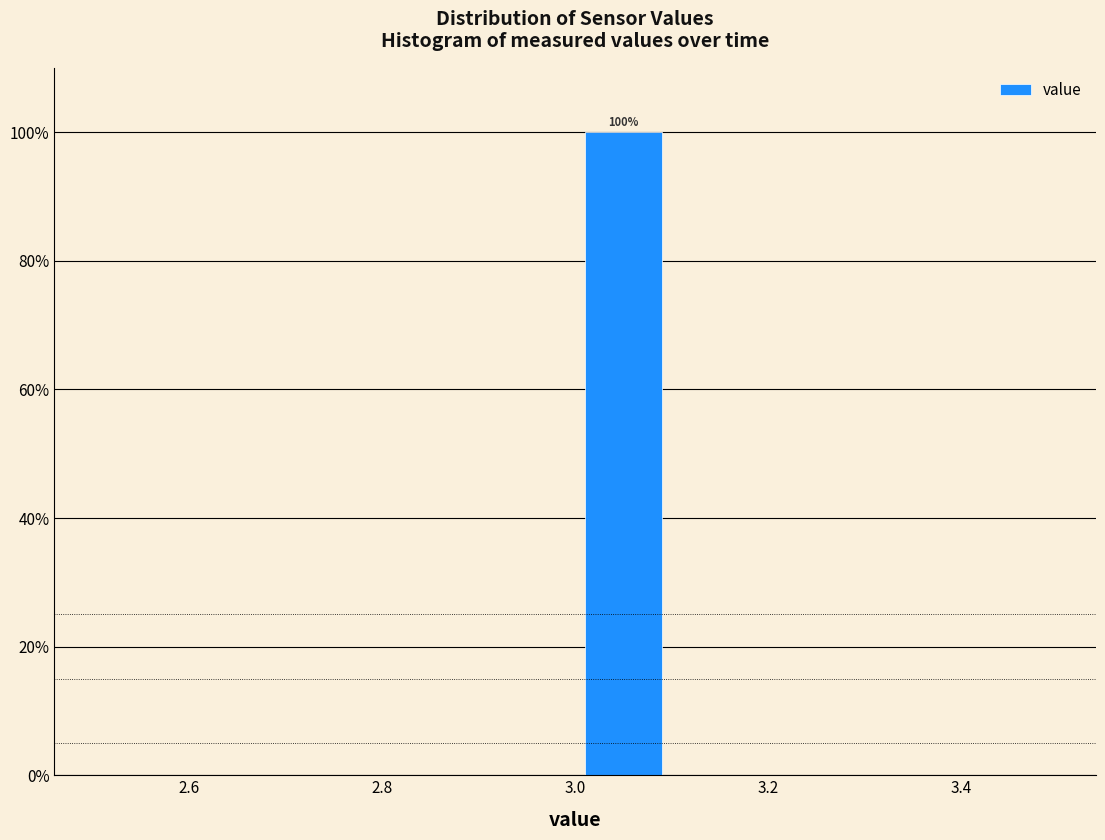

Over which range of the x-axis is the bar tallest?

3.0 to 3.1